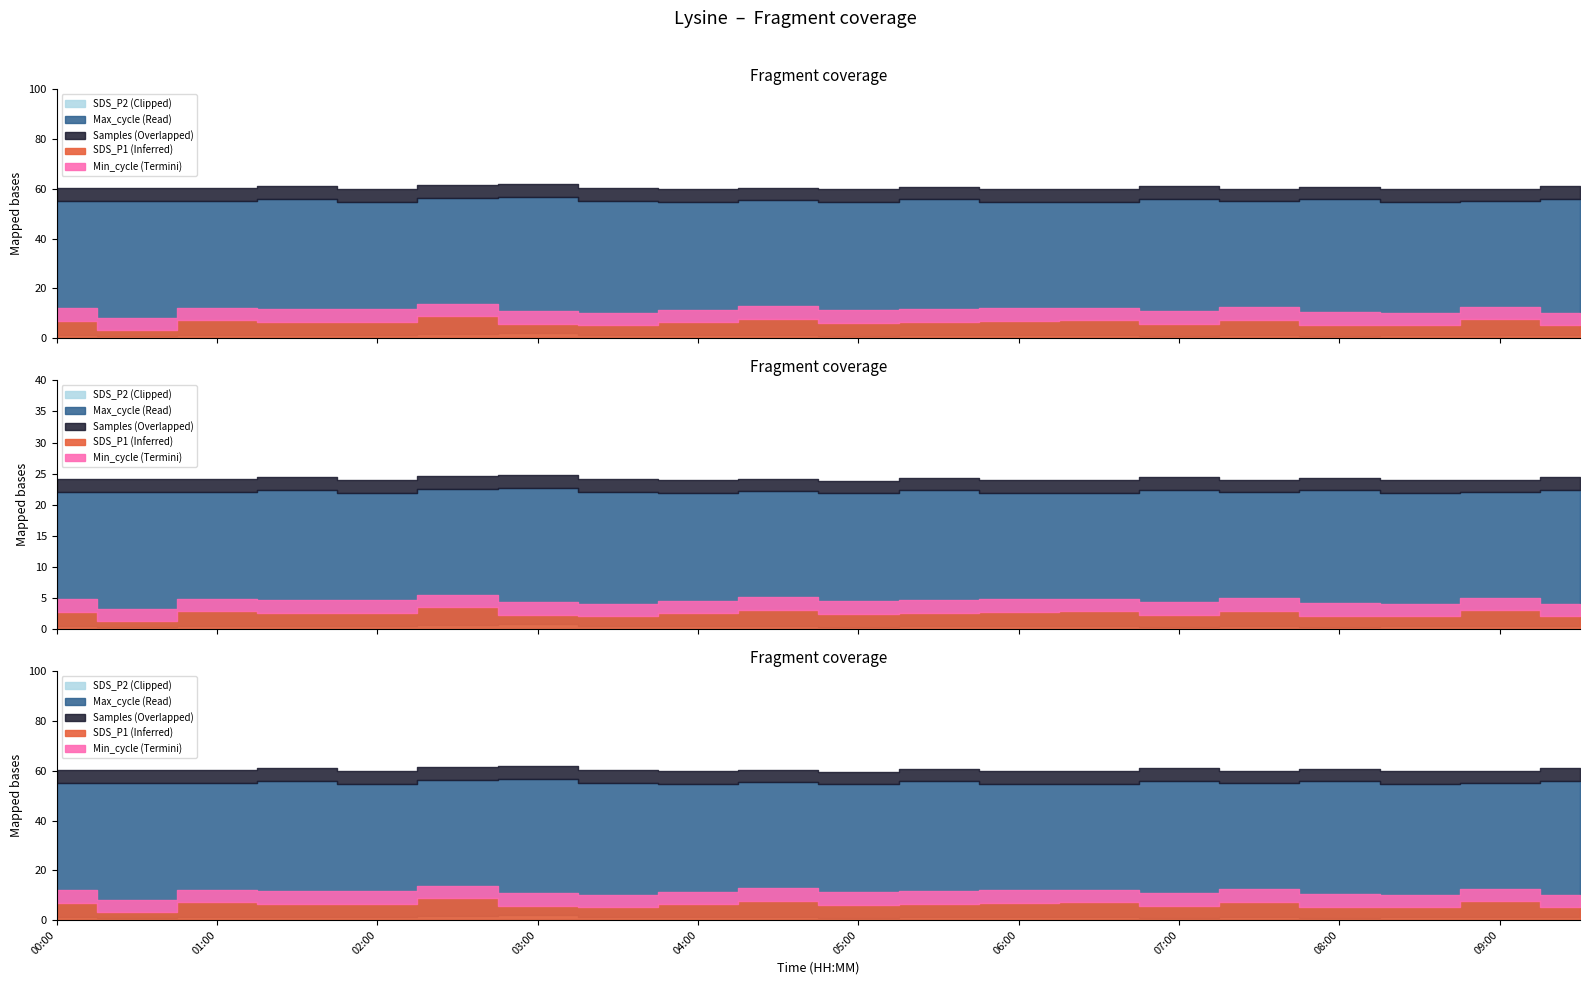

Is it true that SDS_P2 equals 0.3 at 02:00?

False